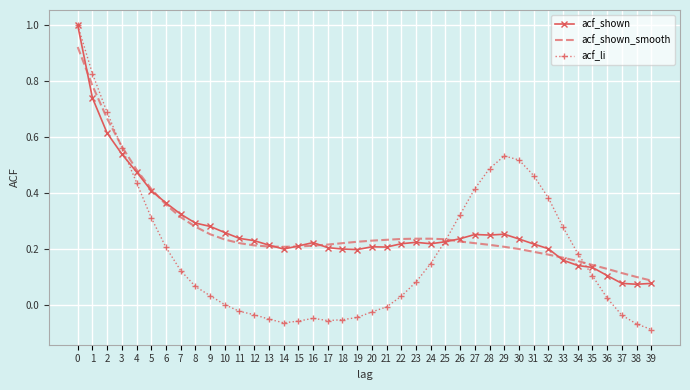

What is the maximum value shown in the chart?

1.0